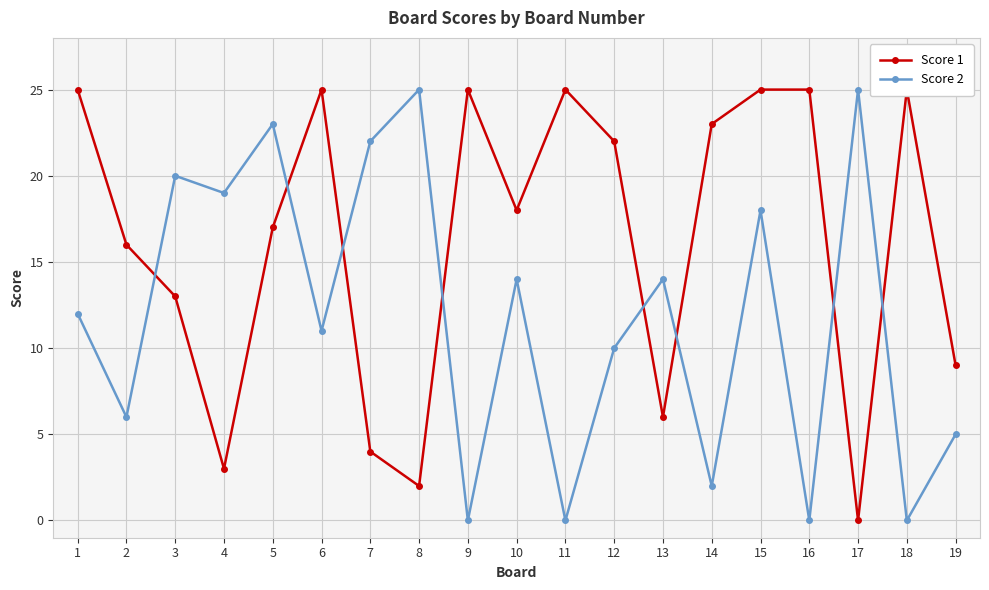

Does the chart display data point markers on the line(s)?

Yes